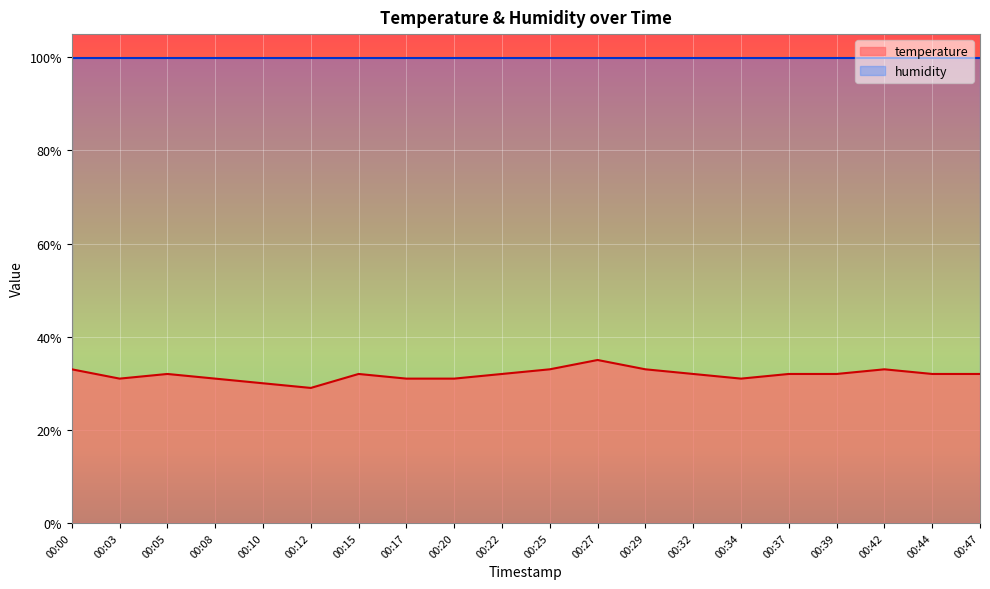

Which label corresponds to the smallest value in the chart?

00:12